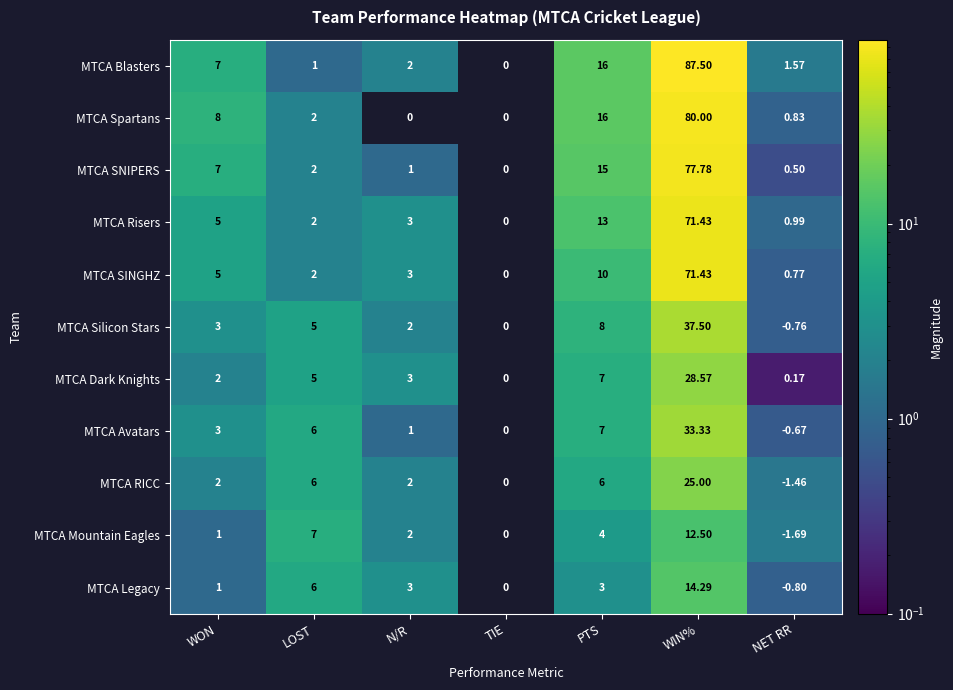

Where is MTCA Dark Knights nearest to the value 14?

PTS